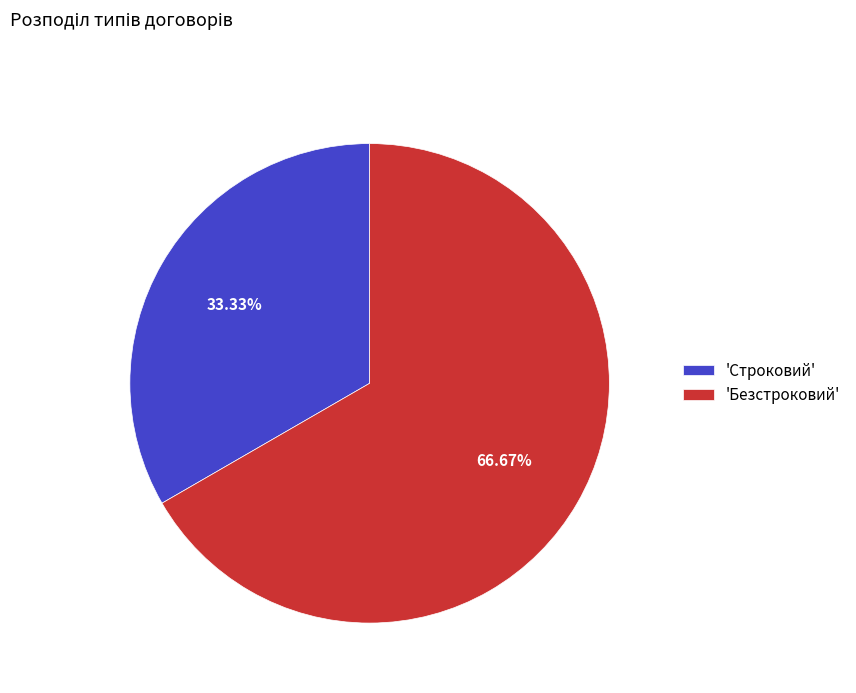

What is the largest slice in the pie chart?

'Безстроковий'